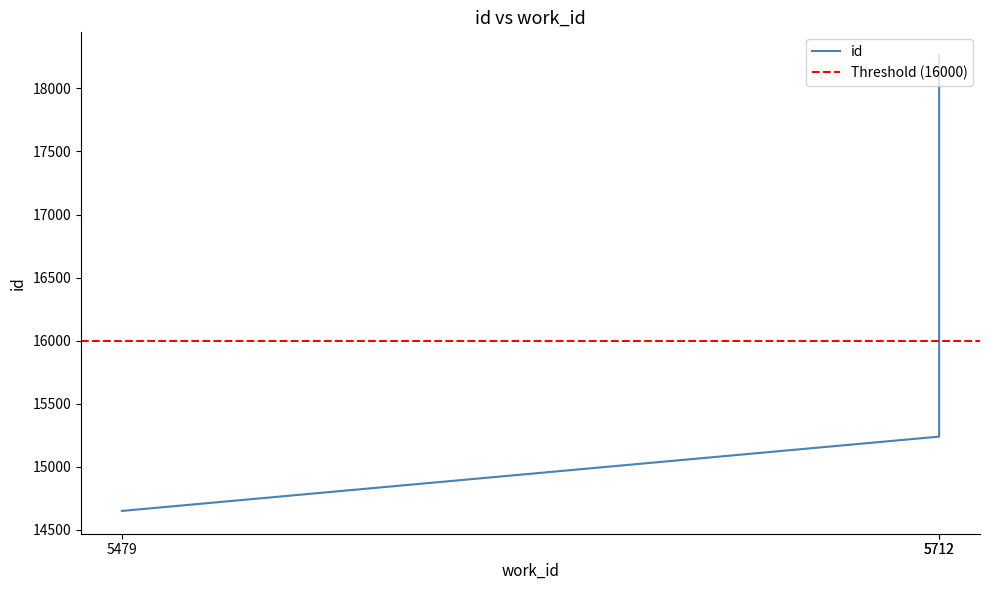

How many data points are less than 15240?

1